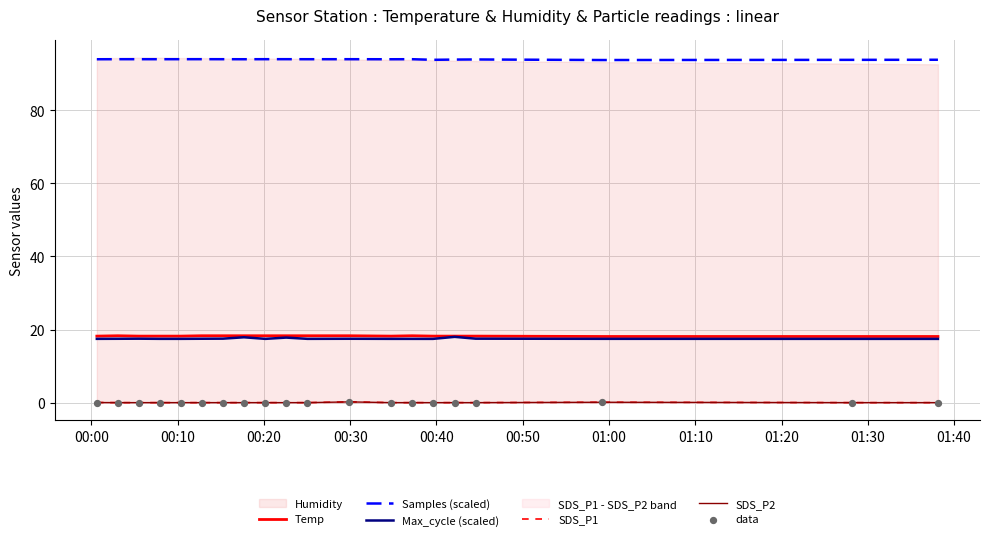

Which series reaches the maximum Y coordinate?

Samples (scaled)